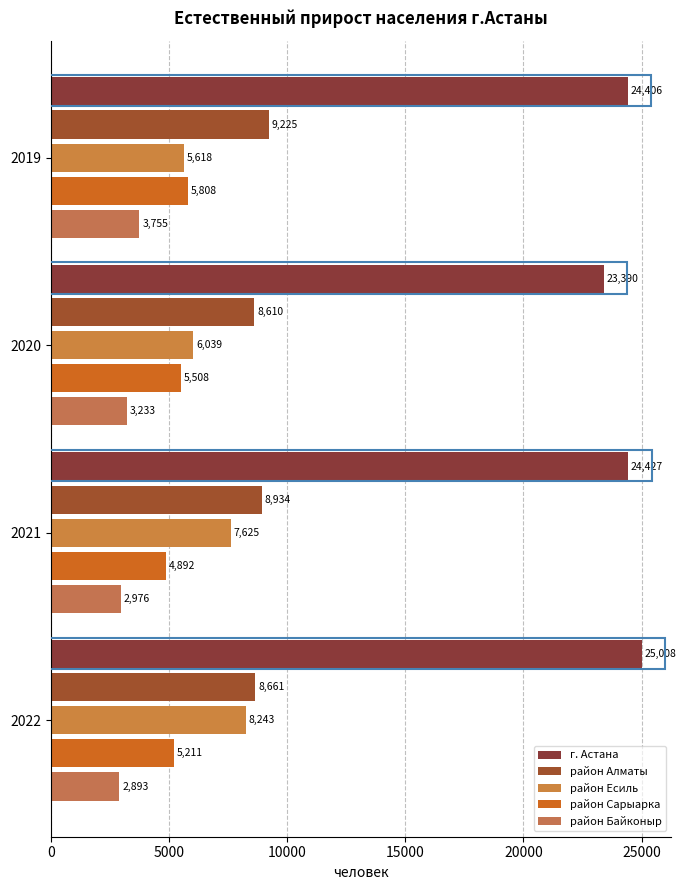

Which series has the widest spread of values?

район Есиль